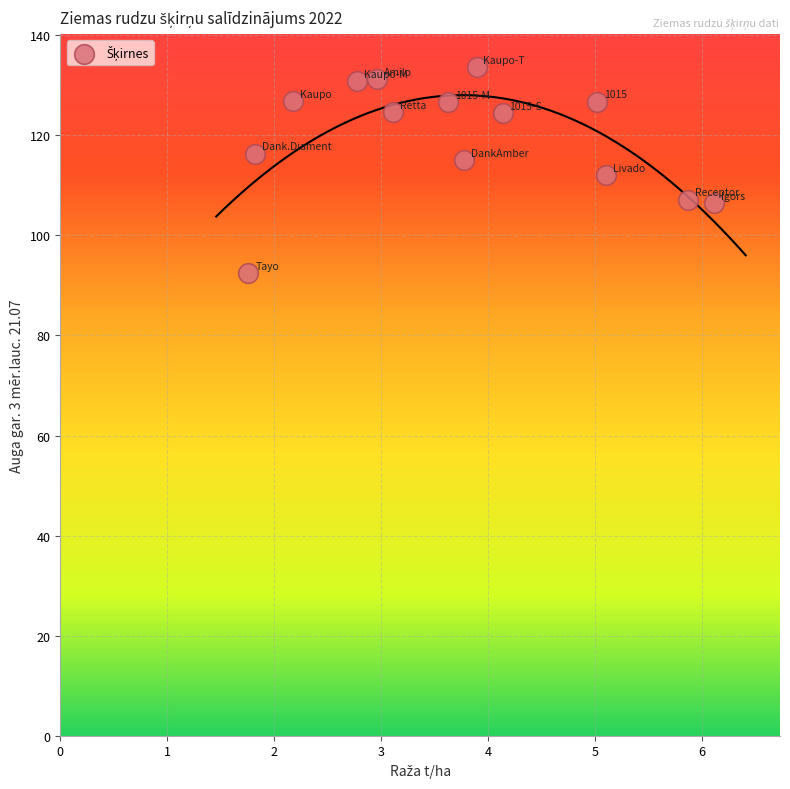

What is the range of Y values (max minus min)?

41.2